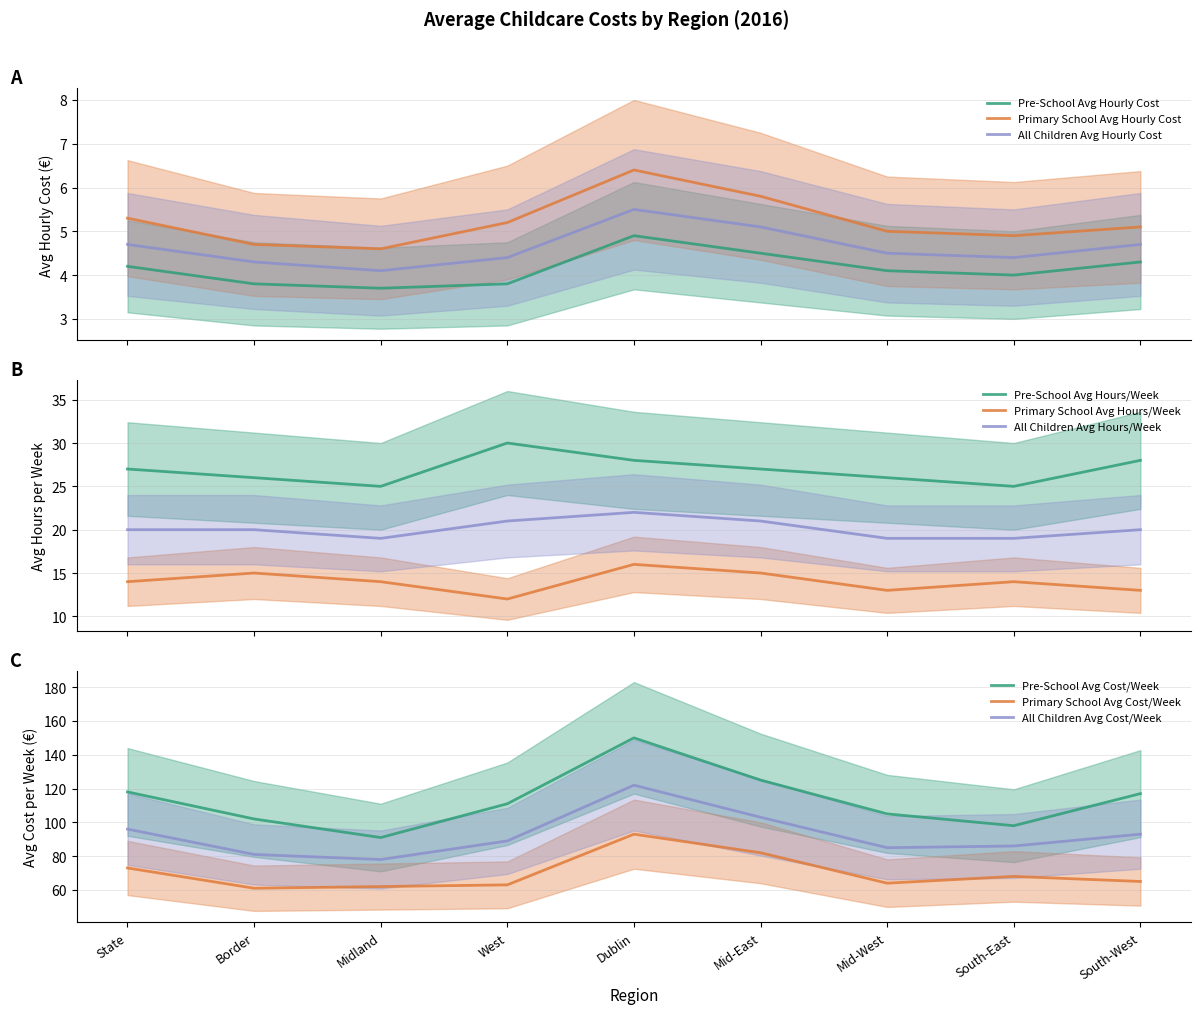

What is the highest value of the All Children Avg Hourly Cost series?

5.5